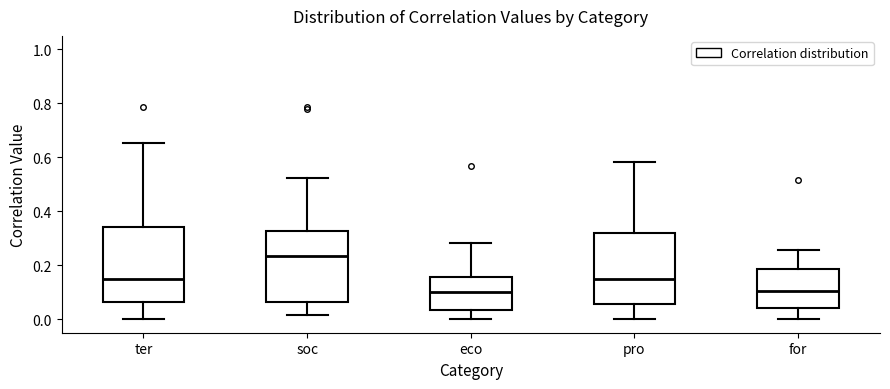

Reading left to right, read every box against the y-axis: the position of its median line, the range the box covers, and the ends of its whiskers. The values are not printed on the chart, so give them approximately, as read against the axis.

ter: median 0.14, box 0.06 to 0.34, whiskers 0.00 to 0.66
soc: median 0.24, box 0.06 to 0.32, whiskers 0.02 to 0.52
eco: median 0.10, box 0.04 to 0.16, whiskers 0.00 to 0.28
pro: median 0.14, box 0.06 to 0.32, whiskers 0.00 to 0.58
for: median 0.10, box 0.04 to 0.18, whiskers 0.00 to 0.26